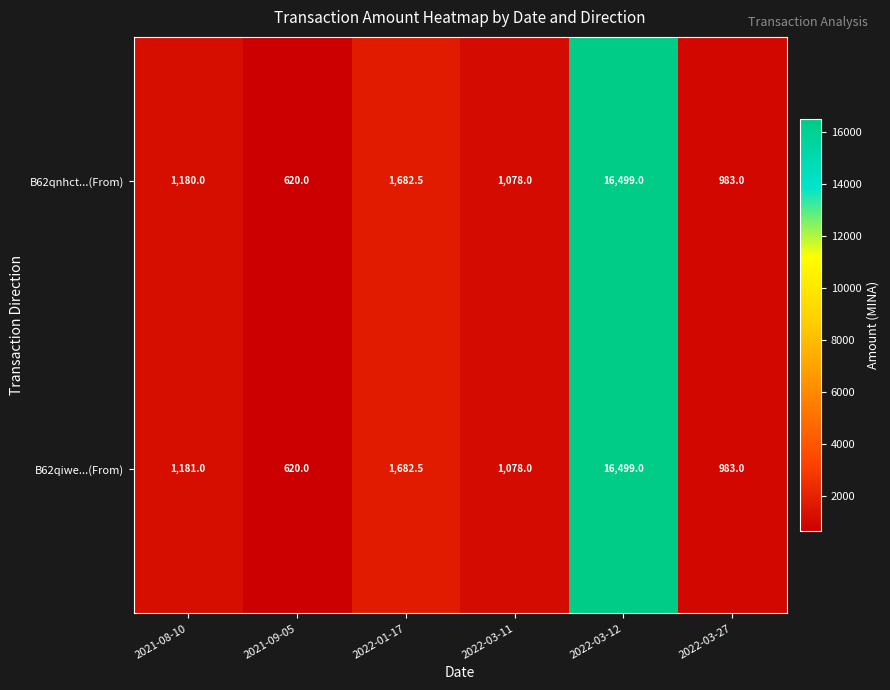

Reading left to right, list all the values displayed in this chart.

B62qnhct...(From): 2021-08-10=1180.0	2021-09-05=620.0	2022-01-17=1682.5	2022-03-11=1078.0	2022-03-12=16499.0	2022-03-27=983.0
B62qiwe...(From): 2021-08-10=1181.0	2021-09-05=620.0	2022-01-17=1682.5	2022-03-11=1078.0	2022-03-12=16499.0	2022-03-27=983.0